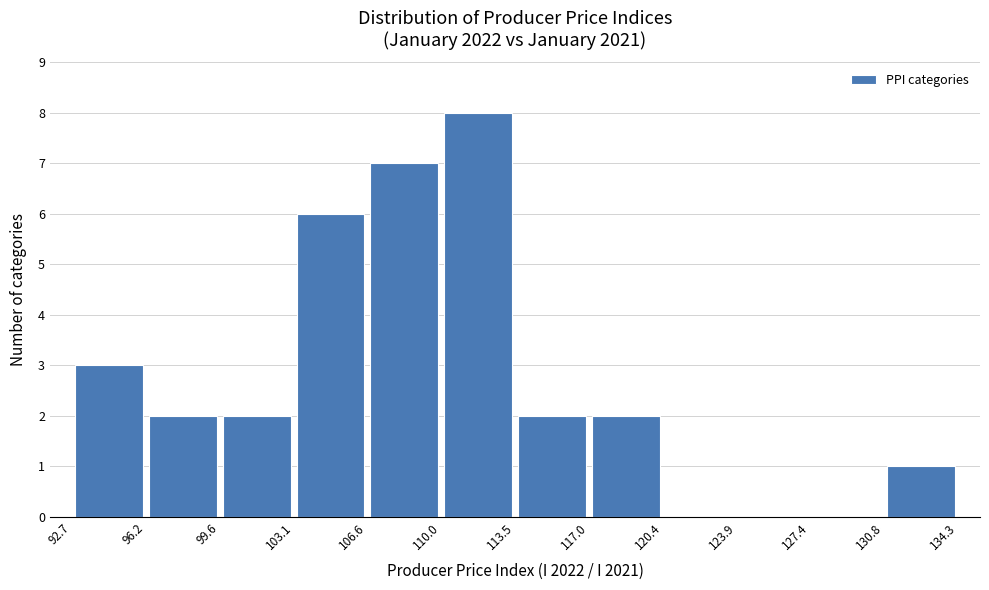

Reading left to right, transcribe this chart: for each bar, give the range it covers on the x-axis and its height. The values are not printed on the chart, so give them approximately, as read against the axis.

92.7 to 96.2: 3
96.2 to 99.6: 2
99.6 to 103.1: 2
103.1 to 106.6: 6
106.6 to 110.0: 7
110.0 to 113.5: 8
113.5 to 117.0: 2
117.0 to 120.4: 2
120.4 to 123.9: 0
123.9 to 127.4: 0
127.4 to 130.8: 0
130.8 to 134.3: 1